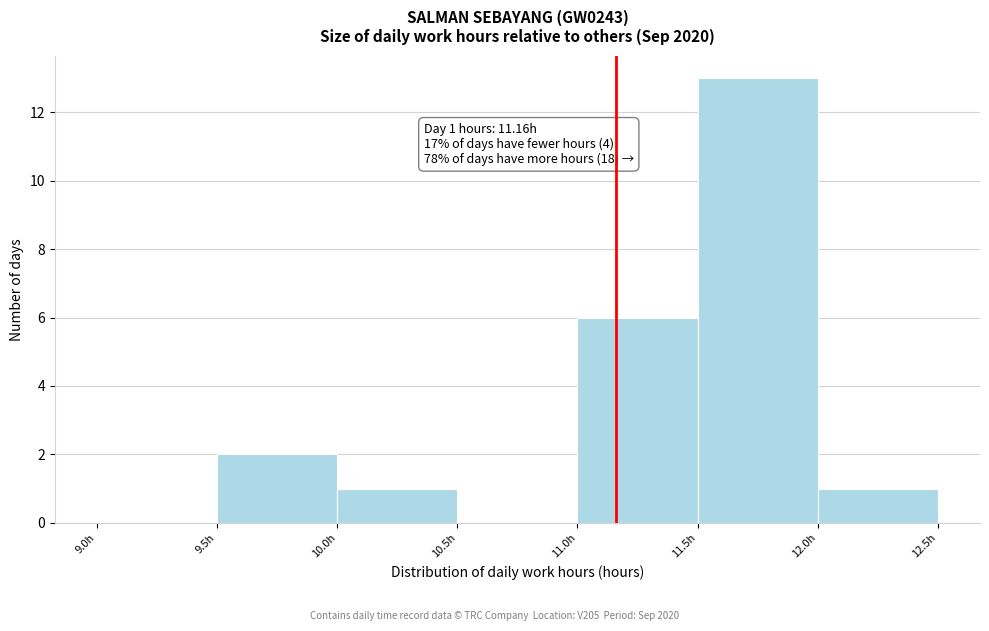

Over which range of the x-axis is the bar tallest?

11.5 to 12.0